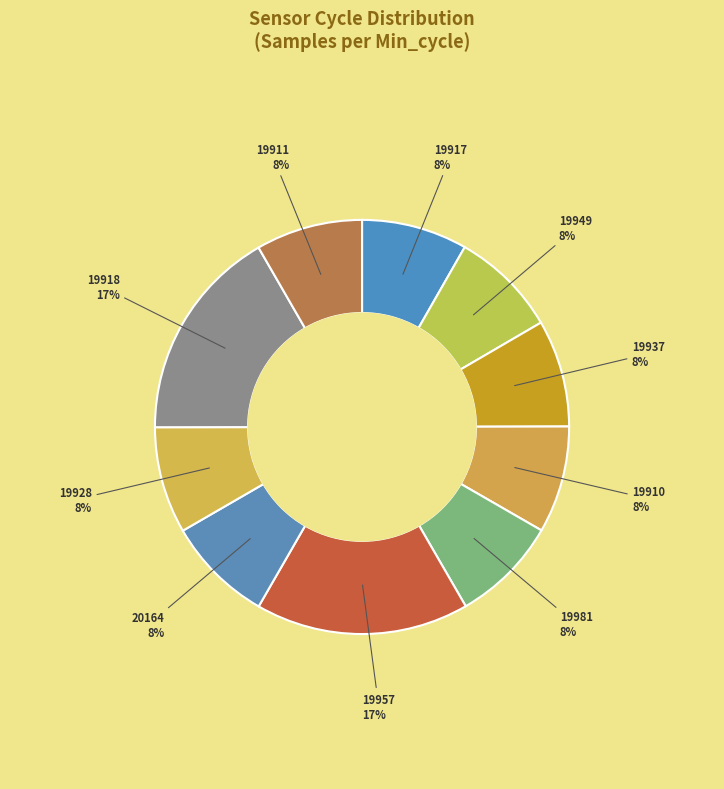

The 19917 slice represents 8% of the pie. True or false?

True